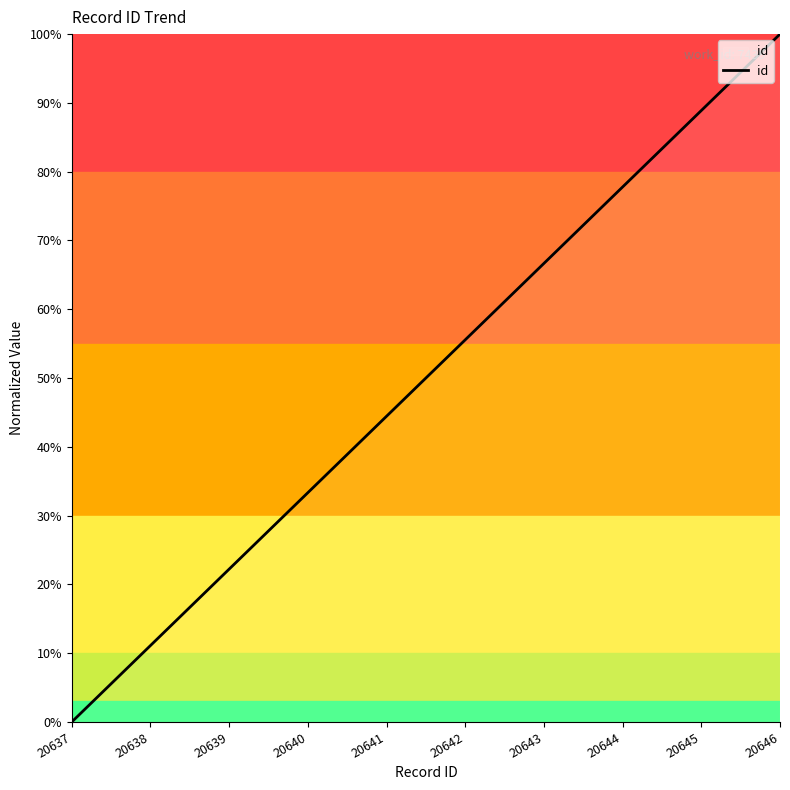

What is the difference between the maximum and second lowest values?

88.9